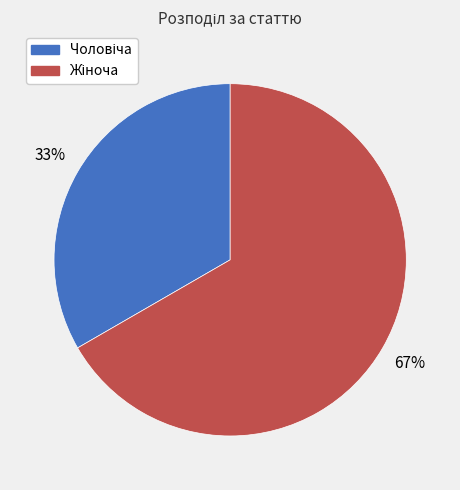

Is there a majority slice in this chart?

Yes